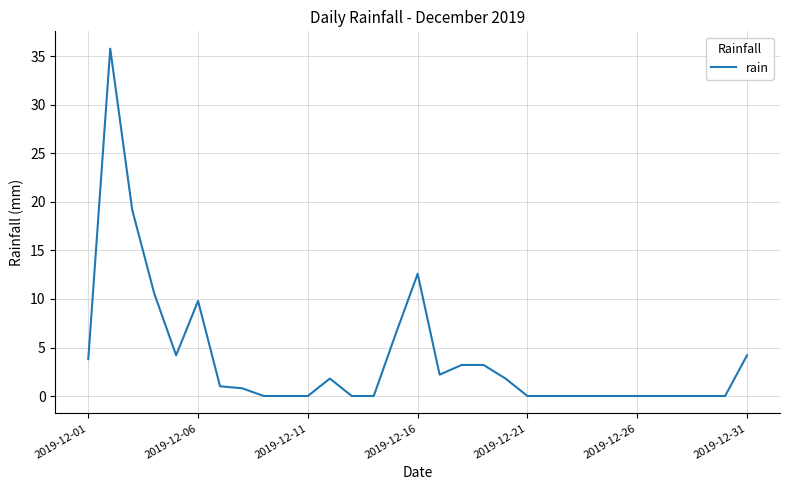

What is the difference between the maximum and minimum values?

35.8